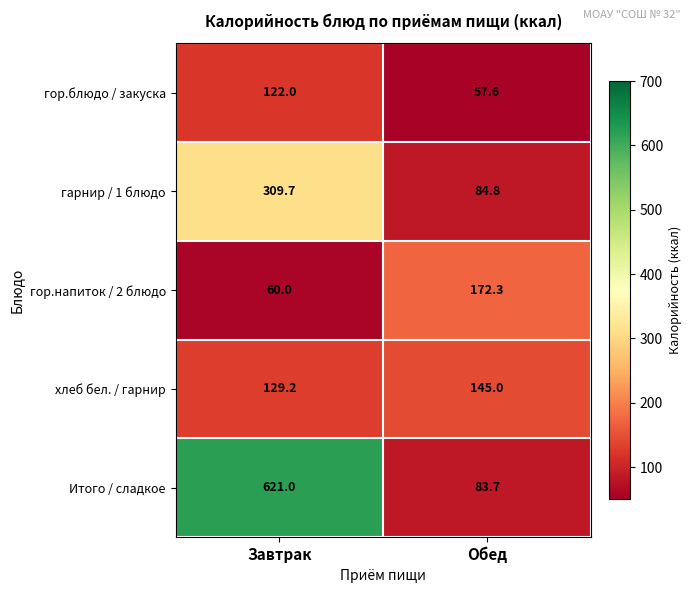

Reading left to right, extract all data points from this chart.

гор.блюдо / закуска: 122.0	57.6
гарнир / 1 блюдо: 309.7	84.8
гор.напиток / 2 блюдо: 60.0	172.3
хлеб бел. / гарнир: 129.2	145.0
Итого / сладкое: 621.0	83.7